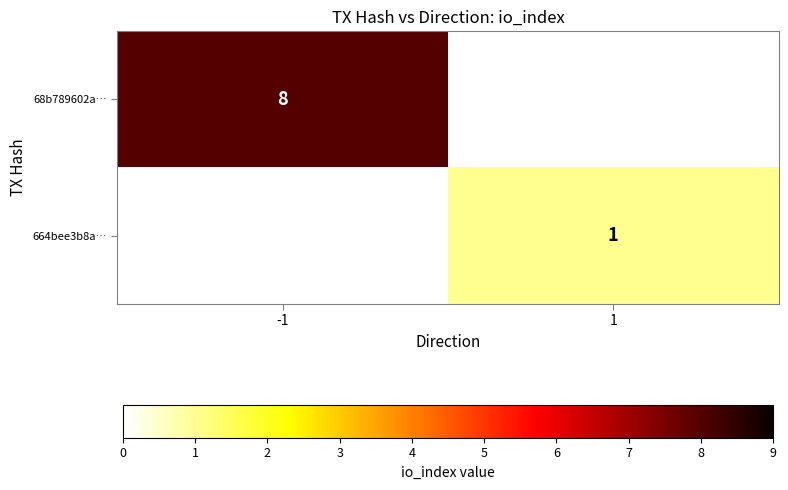

The value of 68b789602a… at -1 is 8. True or false?

True